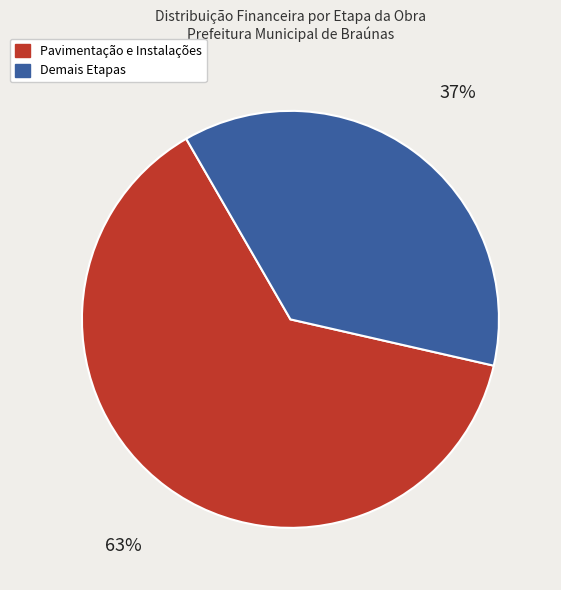

Count the number of slices in the pie.

2